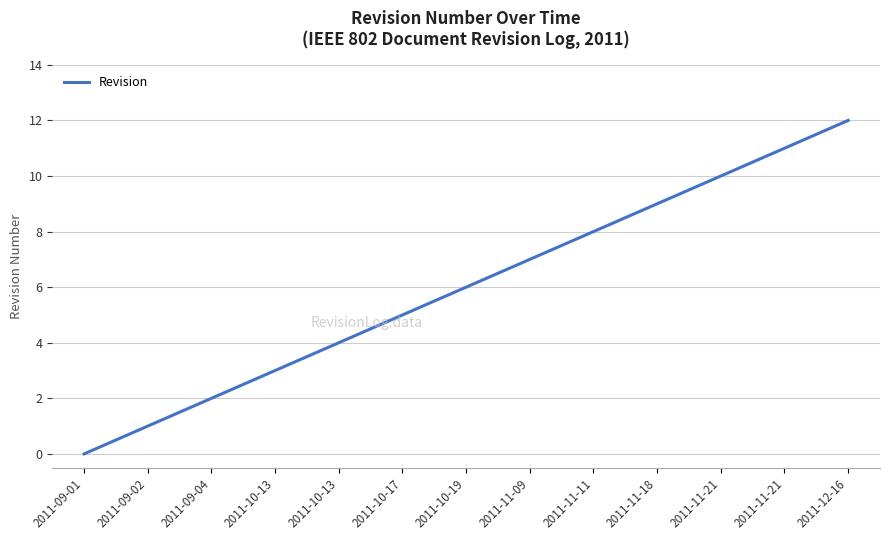

At which label is the value closest to 6?

2011-10-19